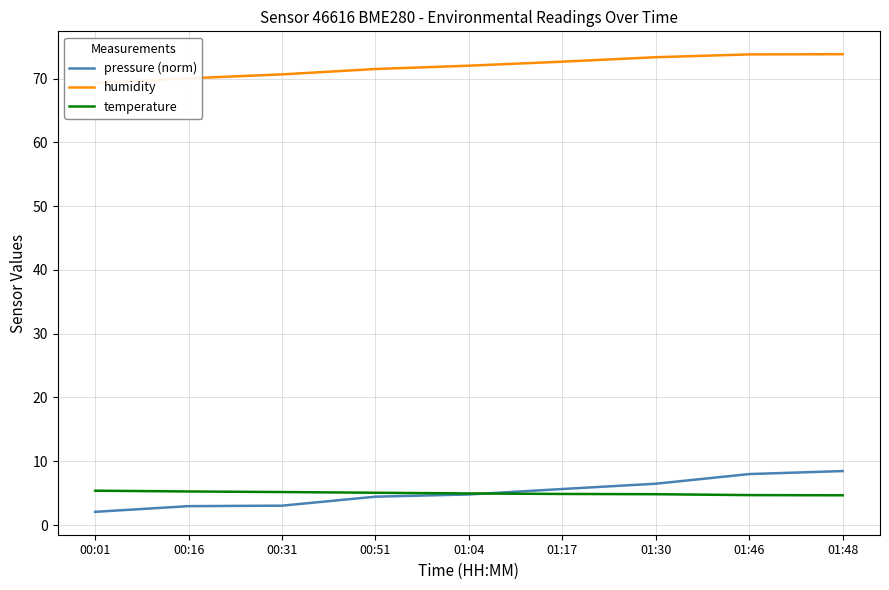

What is the smallest value displayed?

2.1